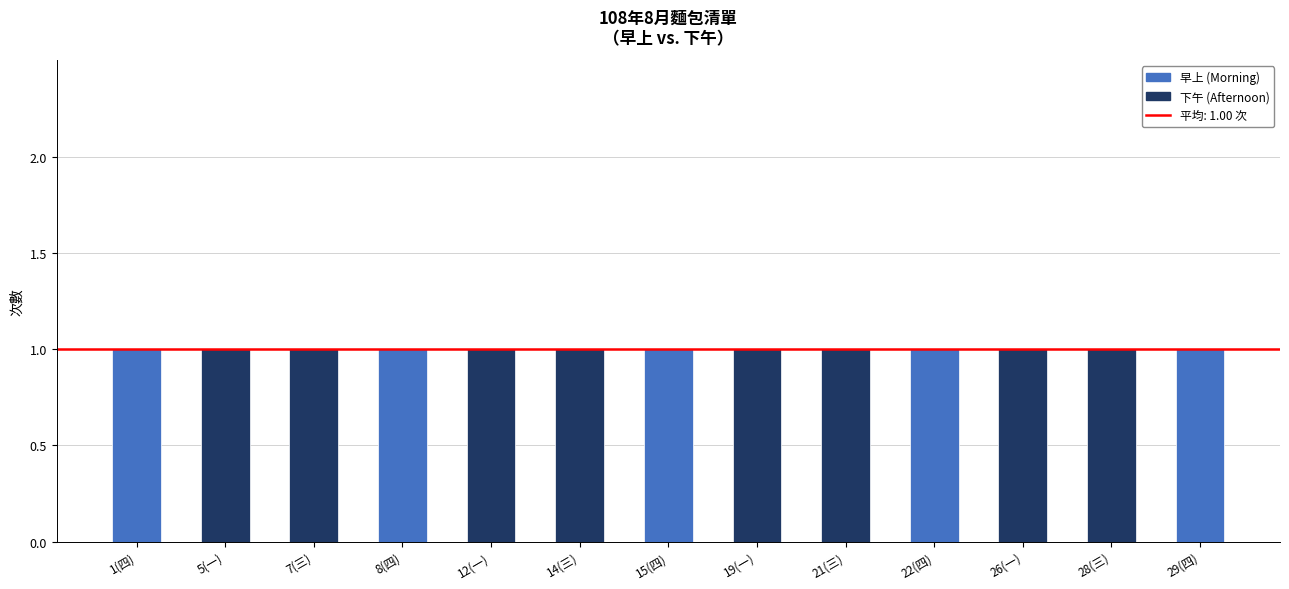

Reading left to right, what are the values for 早上?

1(四)=1	5(一)=0	7(三)=0	8(四)=1	12(一)=0	14(三)=0	15(四)=1	19(一)=0	21(三)=0	22(四)=1	26(一)=0	28(三)=0	29(四)=1